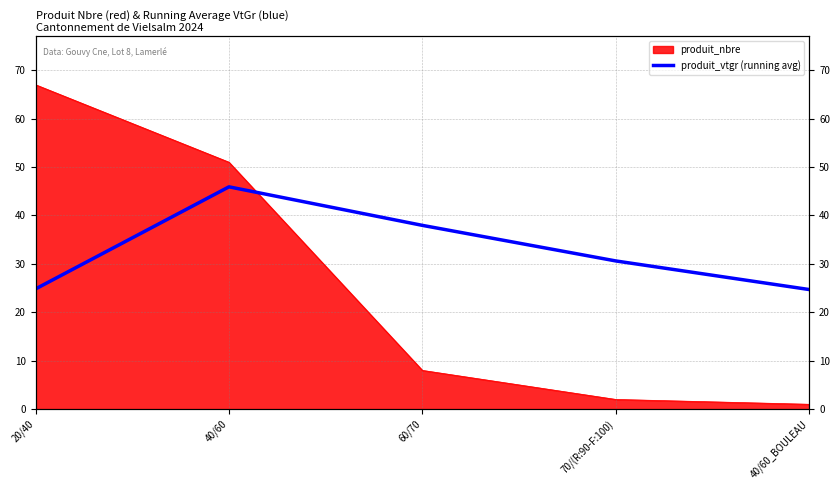

Where is the data nearest to the value 35?

60/70